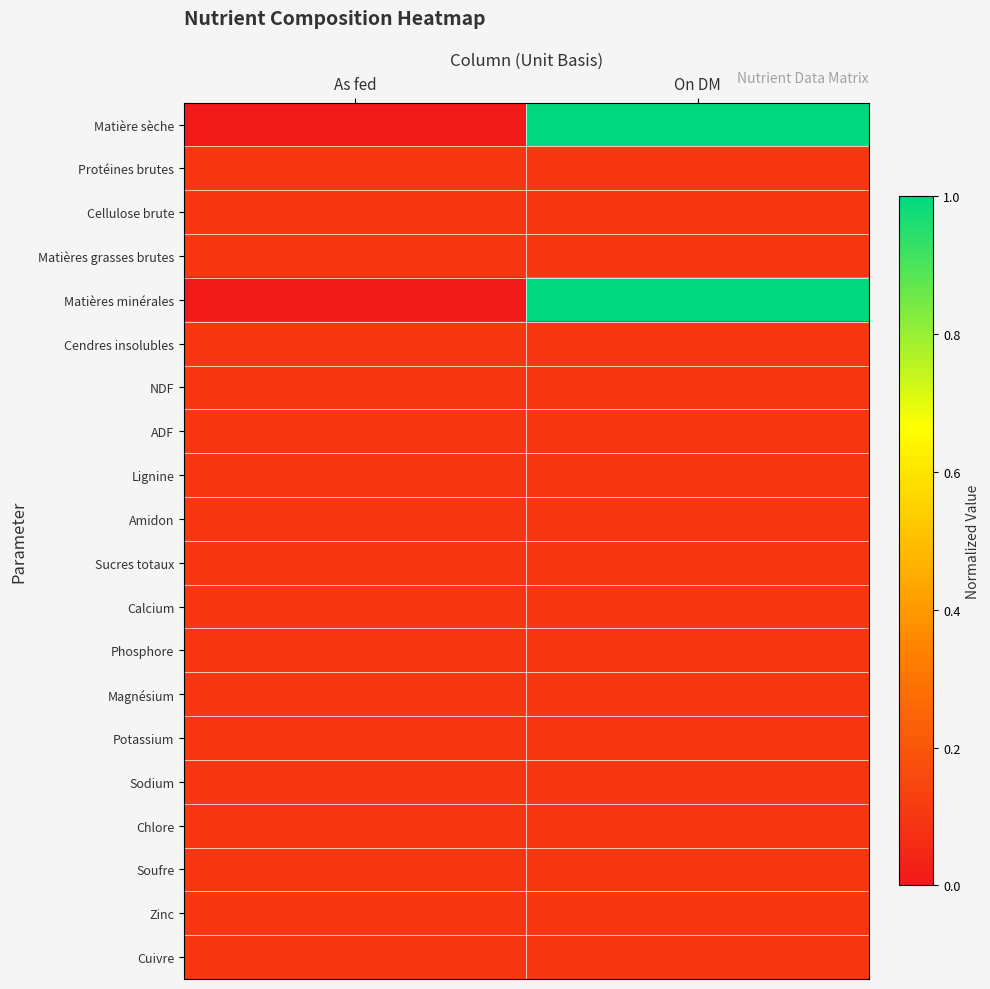

Which series has the widest spread of values?

Matière sèche